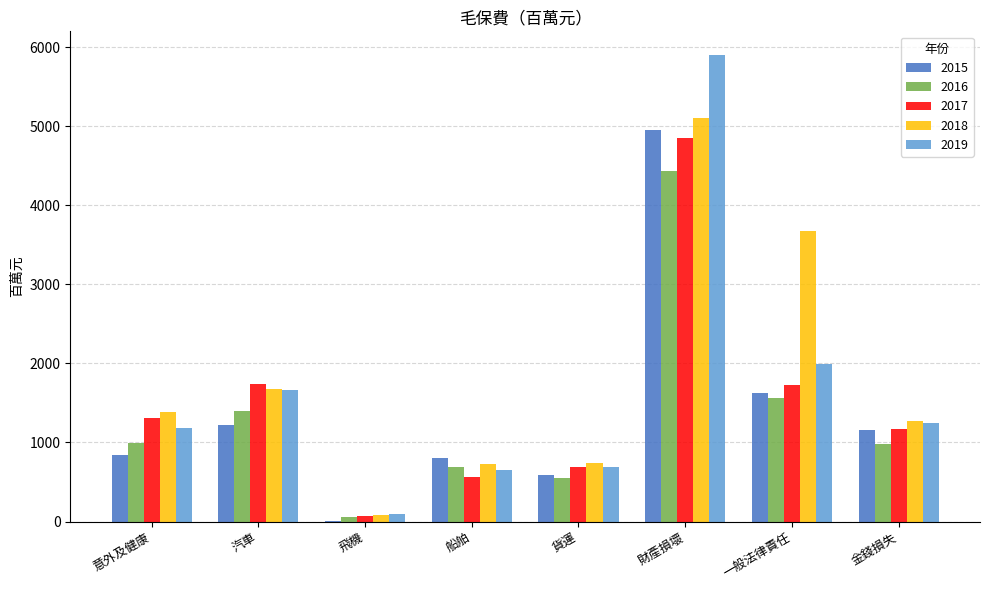

Are the bars grouped side by side (vs. stacked)?

Yes